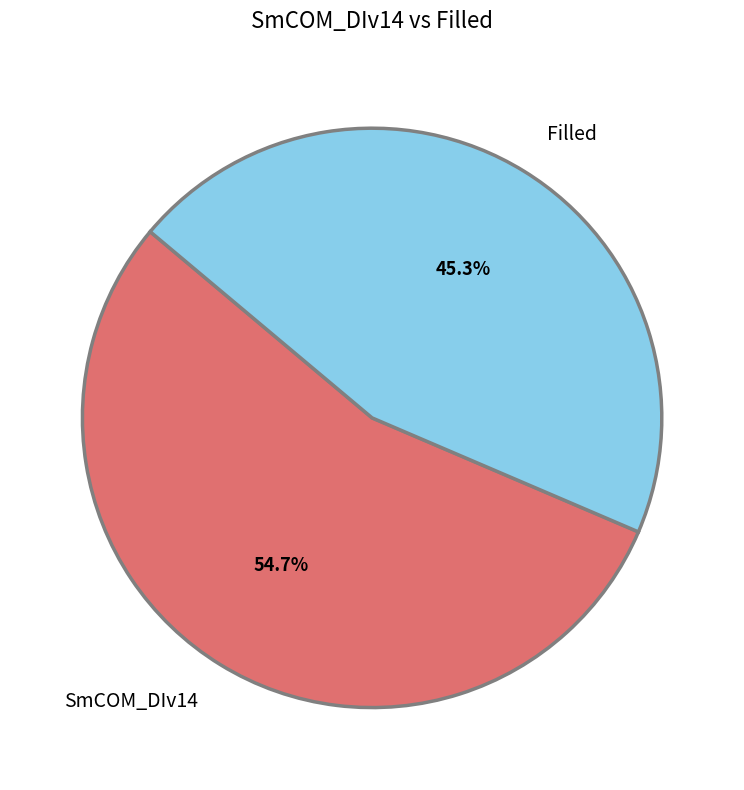

Does Filled represent more than half of the total?

No